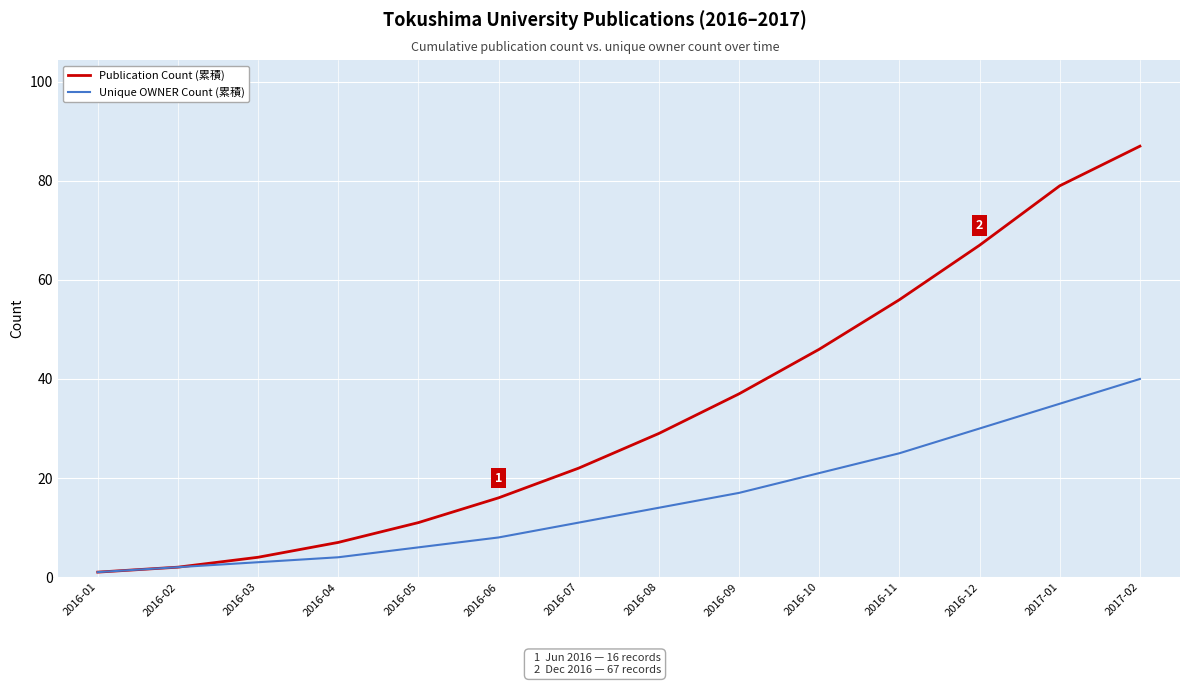

Is the value of Publication Count (累積) at 2016-10 greater than the value of Unique OWNER Count (累積) at 2017-01?

Yes